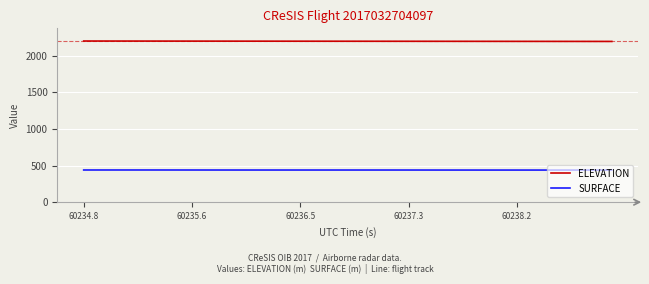

True or false: SURFACE and ELEVATION cross at least once.

False